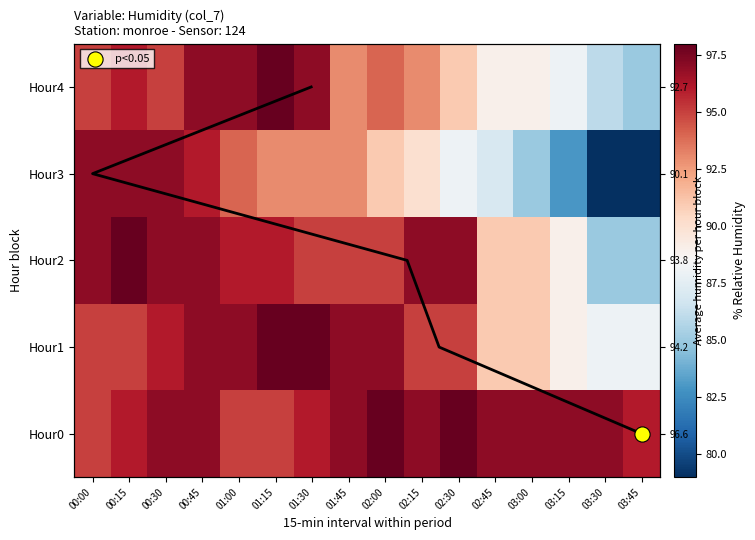

Is the value of Hour0 at 03:45 greater than the value of Hour2 at 01:15?

No